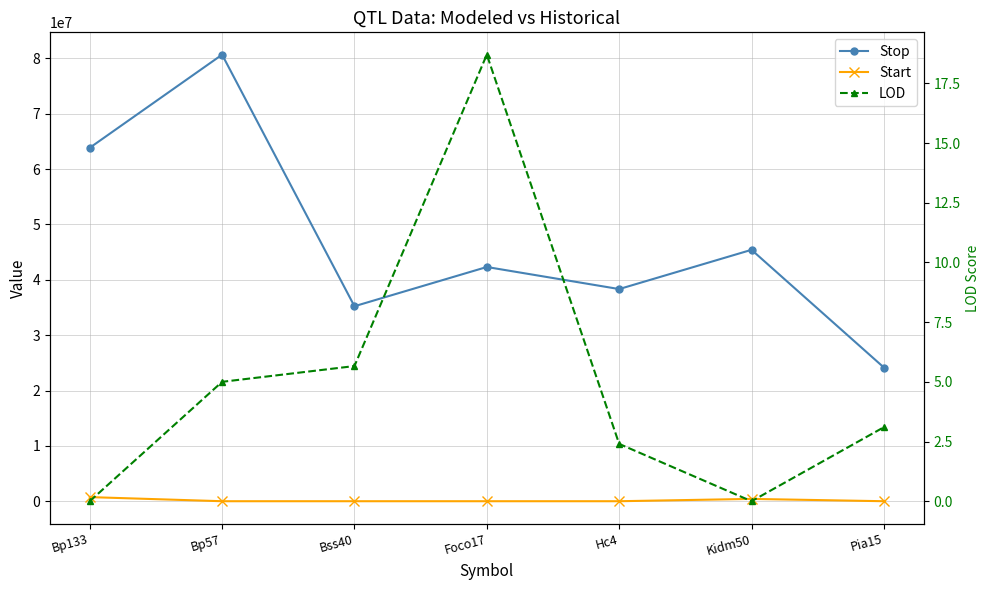

Which series has the largest total across all categories?

Stop